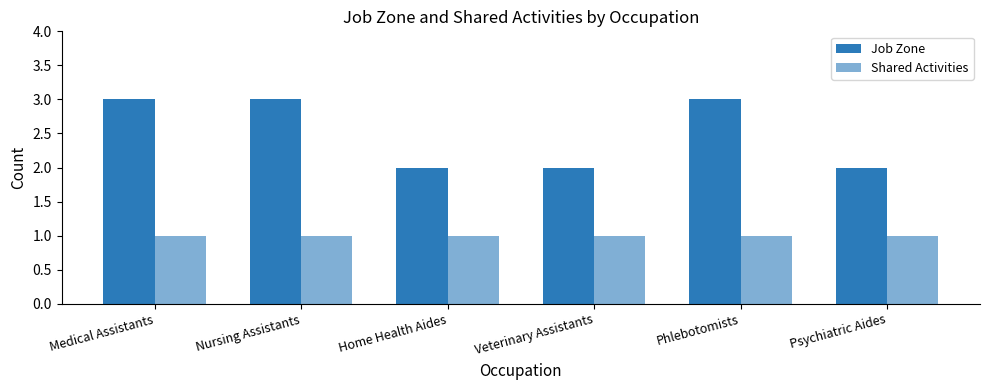

How many categories are shown in the chart?

6